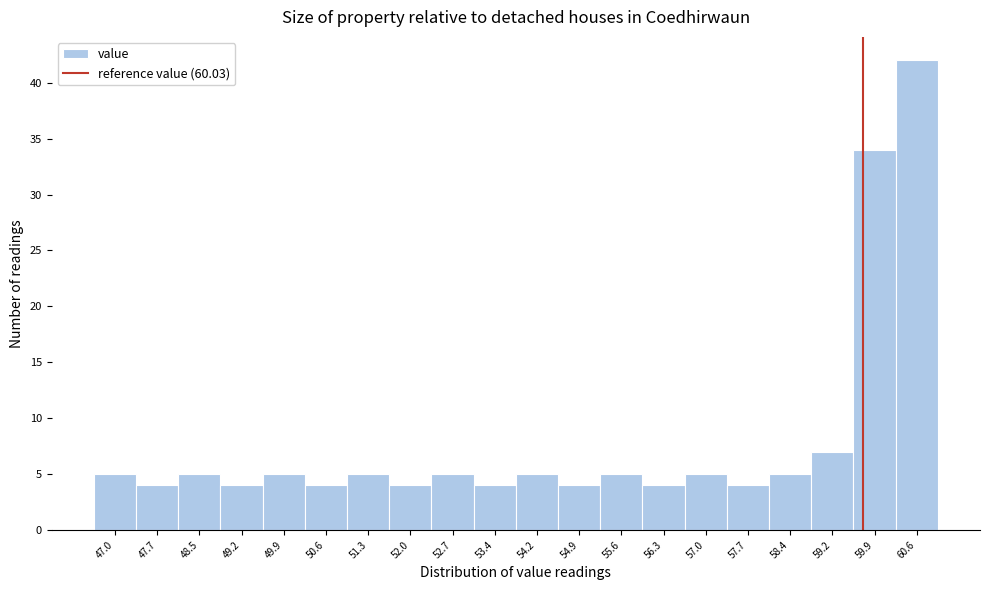

Reading left to right, extract all data points from this chart.

47.0=5	47.7=4	48.5=5	49.2=4	49.9=5	50.6=4	51.3=5	52.0=4	52.7=5	53.4=4	54.2=5	54.9=4	55.6=5	56.3=4	57.0=5	57.7=4	58.4=5	59.2=7	59.9=34	60.6=42